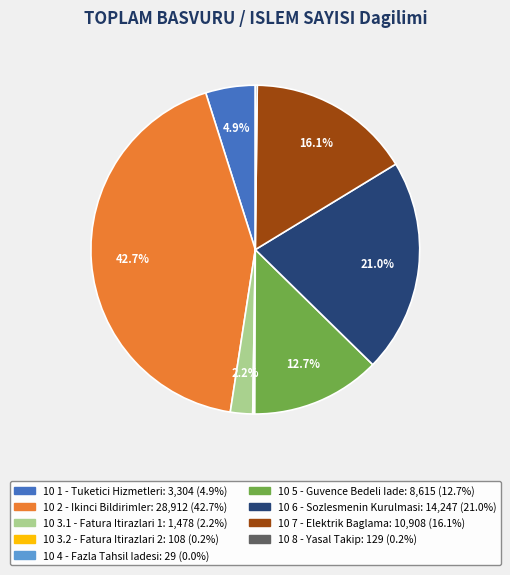

Is there any slice that represents more than half of the pie?

No